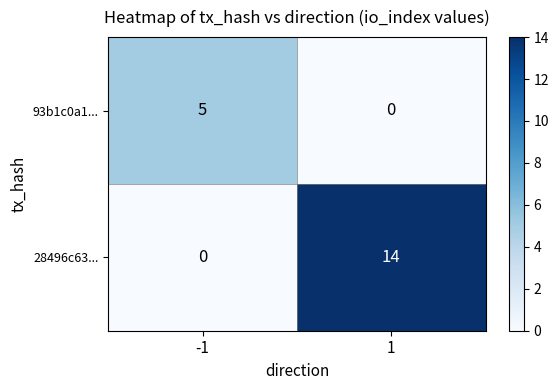

What is the highest value of the 93b1c0a1... series?

5